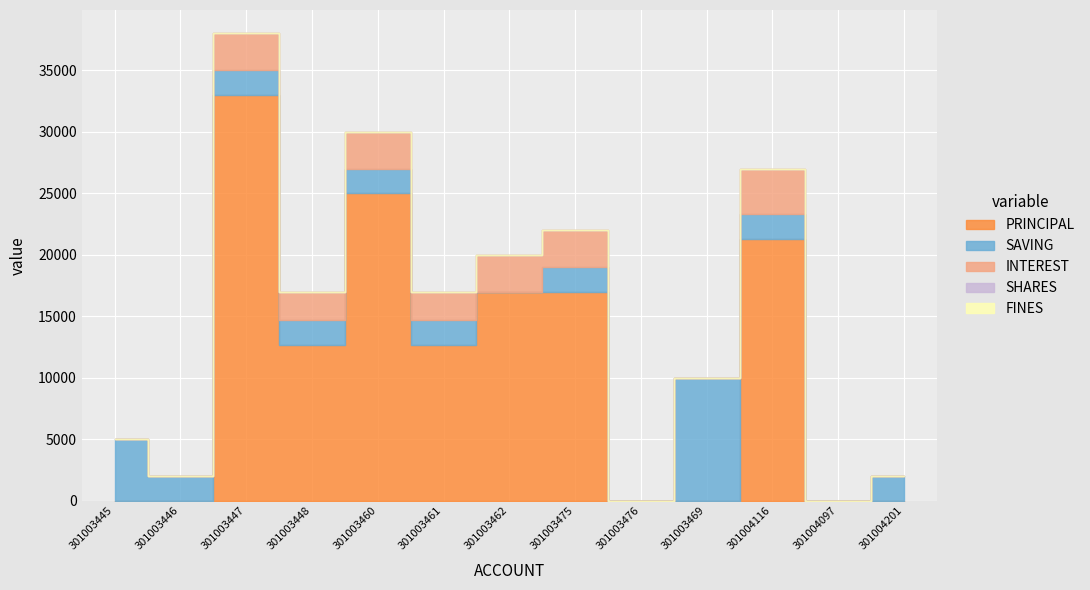

Rank the series at 301003469 from lowest to highest value.

PRINCIPAL, INTEREST, SHARES, FINES, SAVING